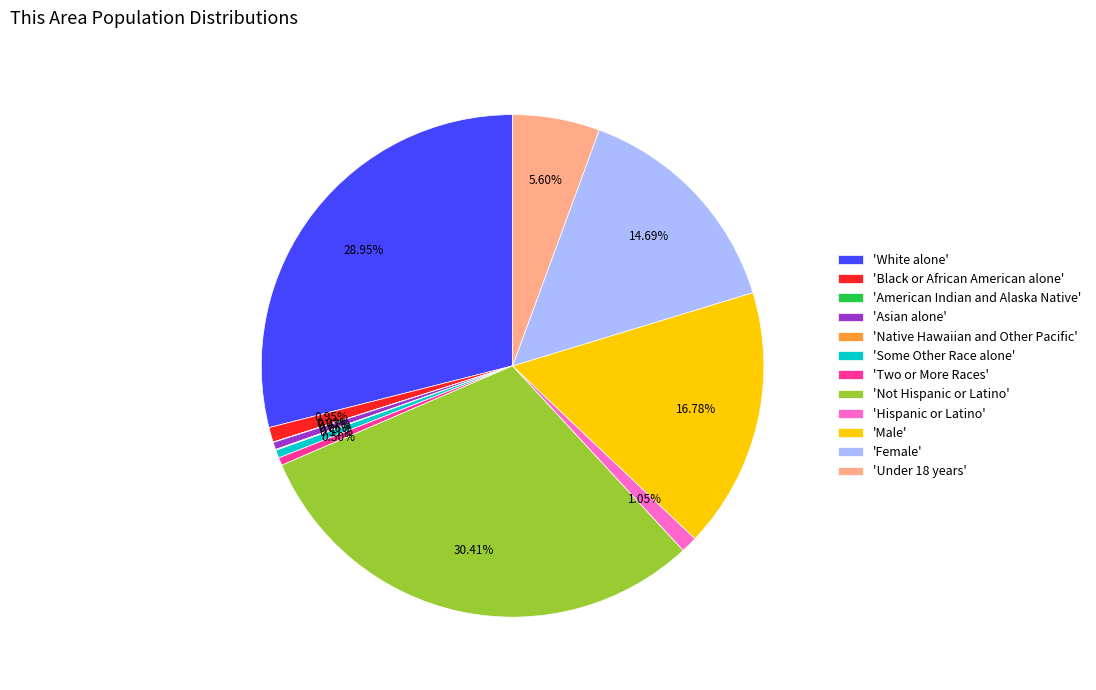

Combined, do 'Two or More Races' and 'Hispanic or Latino' account for over 50%?

No